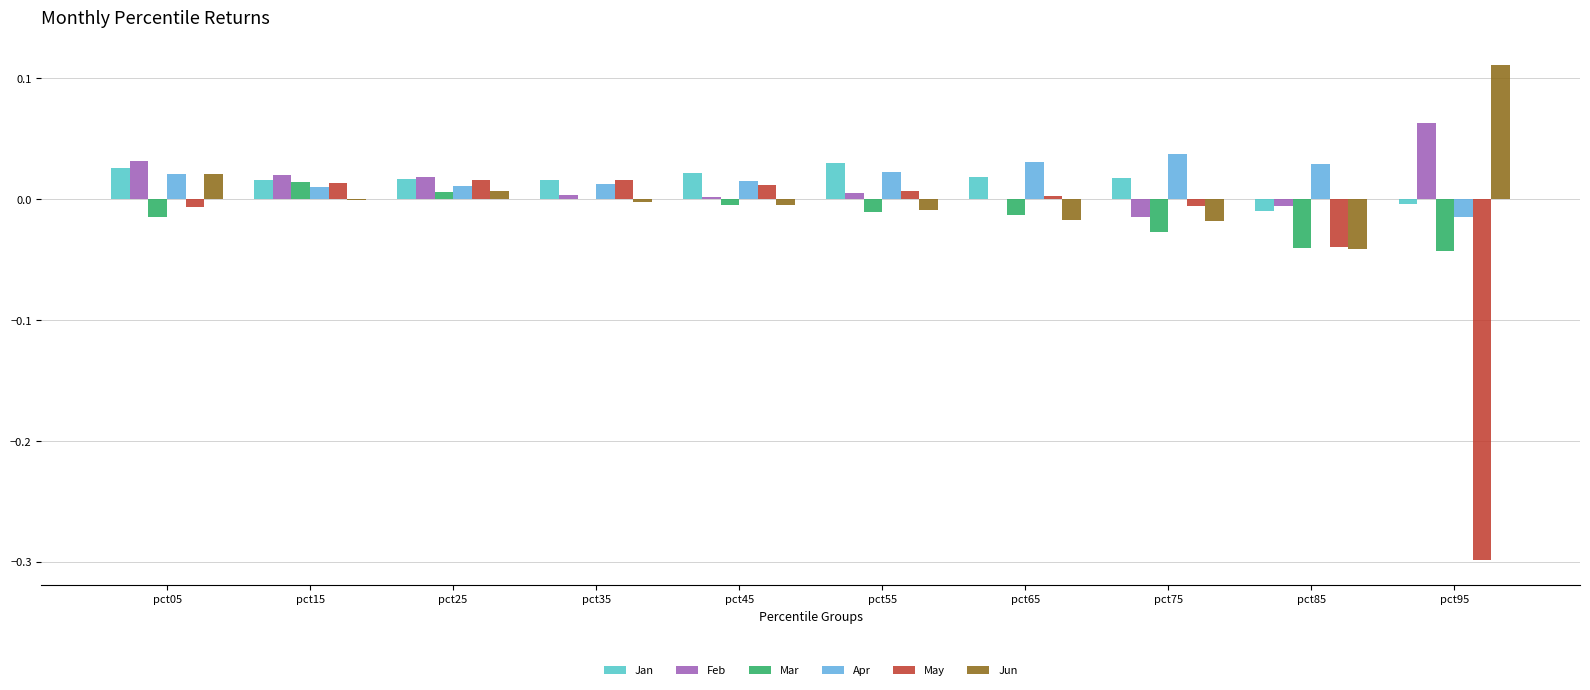

The value of Jan at pct75 is 0.0. True or false?

True